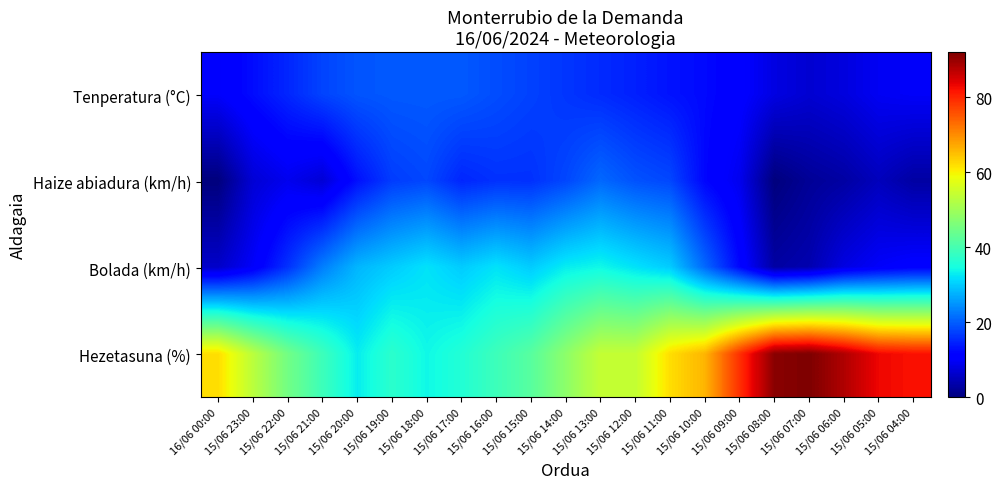

Reading left to right, transcribe all the data shown in this chart.

Tenperatura (°C): 16/06 00:00=10.2	15/06 23:00=12.6	15/06 22:00=15.0	15/06 21:00=17.7	15/06 20:00=19.2	15/06 19:00=19.6	15/06 18:00=19.7	15/06 17:00=19.6	15/06 16:00=18.5	15/06 15:00=17.5	15/06 14:00=16.4	15/06 13:00=15.4	15/06 12:00=14.4	15/06 11:00=13.2	15/06 10:00=12.3	15/06 09:00=10.9	15/06 08:00=8.0	15/06 07:00=6.7	15/06 06:00=7.7	15/06 05:00=9.4	15/06 04:00=9.9
Haize abiadura (km/h): 16/06 00:00=0.0	15/06 23:00=7.0	15/06 22:00=9.0	15/06 21:00=7.0	15/06 20:00=13.0	15/06 19:00=17.0	15/06 18:00=18.0	15/06 17:00=15.0	15/06 16:00=16.0	15/06 15:00=16.0	15/06 14:00=18.0	15/06 13:00=21.0	15/06 12:00=19.0	15/06 11:00=18.0	15/06 10:00=12.0	15/06 09:00=9.0	15/06 08:00=0.0	15/06 07:00=2.0	15/06 06:00=3.0	15/06 05:00=5.0	15/06 04:00=3.0
Bolada (km/h): 16/06 00:00=6.0	15/06 23:00=10.0	15/06 22:00=16.0	15/06 21:00=23.0	15/06 20:00=28.0	15/06 19:00=30.0	15/06 18:00=32.0	15/06 17:00=30.0	15/06 16:00=32.0	15/06 15:00=30.0	15/06 14:00=33.0	15/06 13:00=34.0	15/06 12:00=32.0	15/06 11:00=30.0	15/06 10:00=21.0	15/06 09:00=12.0	15/06 08:00=3.0	15/06 07:00=4.0	15/06 06:00=8.0	15/06 05:00=10.0	15/06 04:00=11.0
Hezetasuna (%): 16/06 00:00=62.0	15/06 23:00=53.0	15/06 22:00=45.0	15/06 21:00=39.0	15/06 20:00=33.0	15/06 19:00=37.0	15/06 18:00=34.0	15/06 17:00=36.0	15/06 16:00=39.0	15/06 15:00=42.0	15/06 14:00=48.0	15/06 13:00=54.0	15/06 12:00=54.0	15/06 11:00=62.0	15/06 10:00=66.0	15/06 09:00=79.0	15/06 08:00=91.0	15/06 07:00=92.0	15/06 06:00=88.0	15/06 05:00=83.0	15/06 04:00=82.0